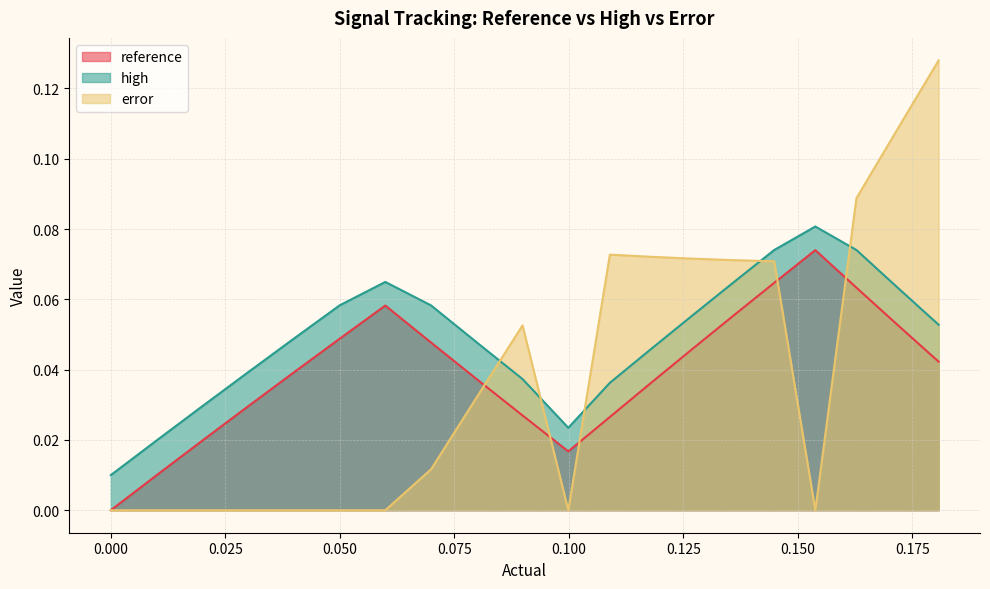

True or false: error has more than 0 points higher than both neighbors.

True